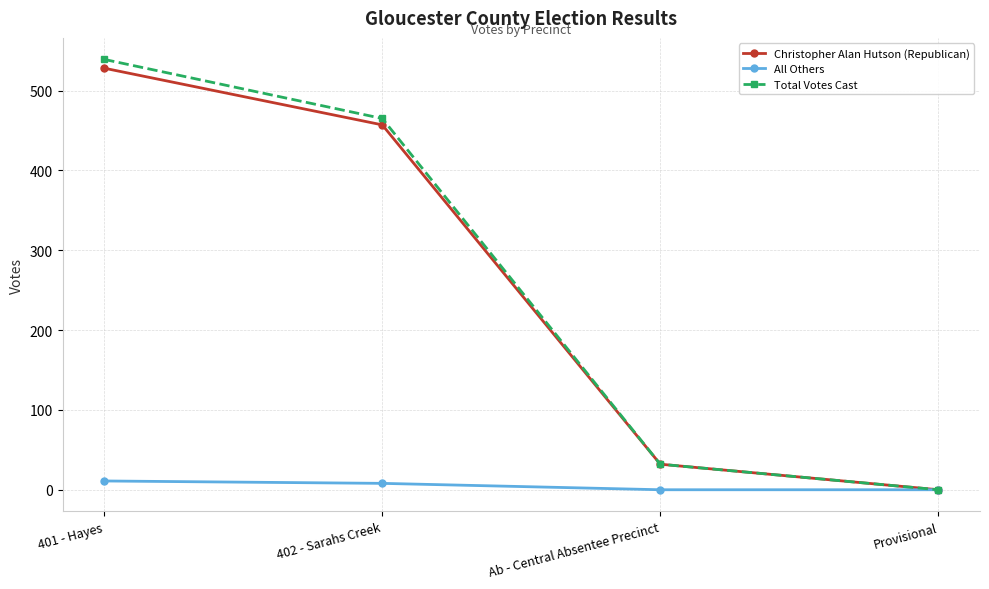

True or false: Total Votes Cast has more than 1 interior local peaks.

False